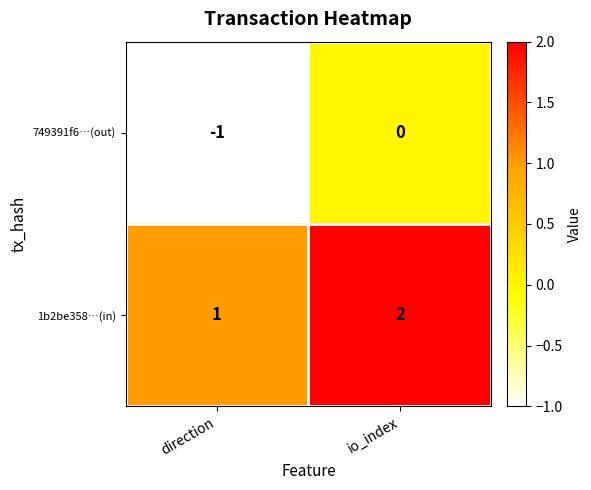

What is the total value across all series at io_index?

2